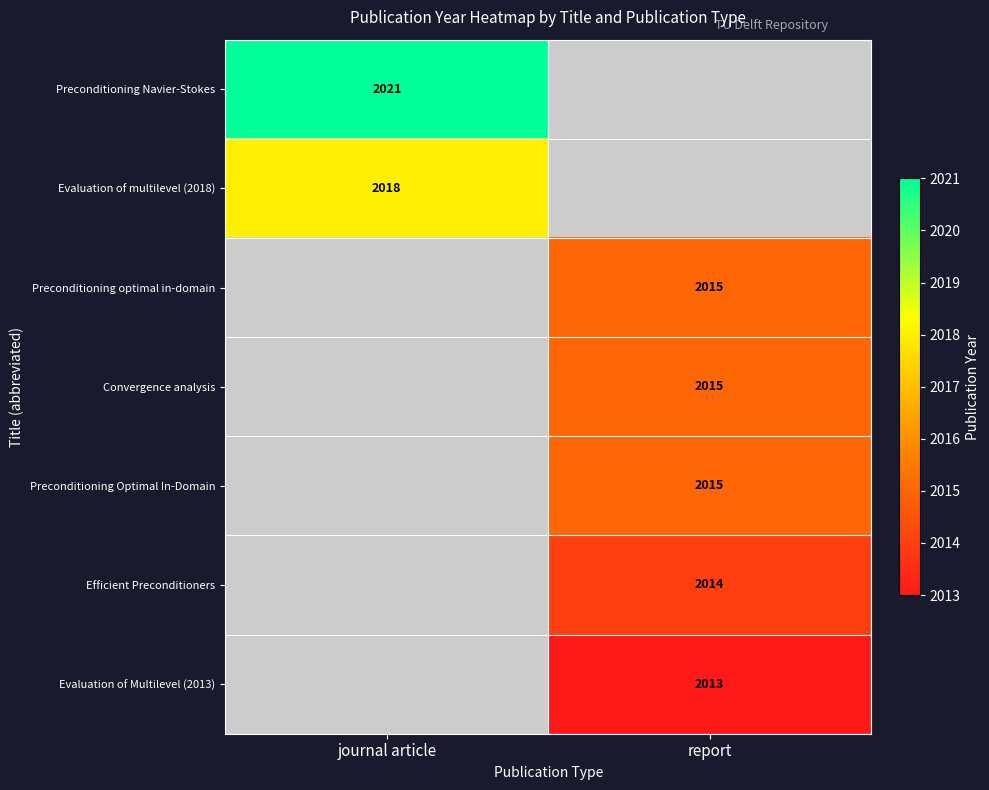

The Preconditioning Navier-Stokes series shows 2021 at journal article. True or false?

True